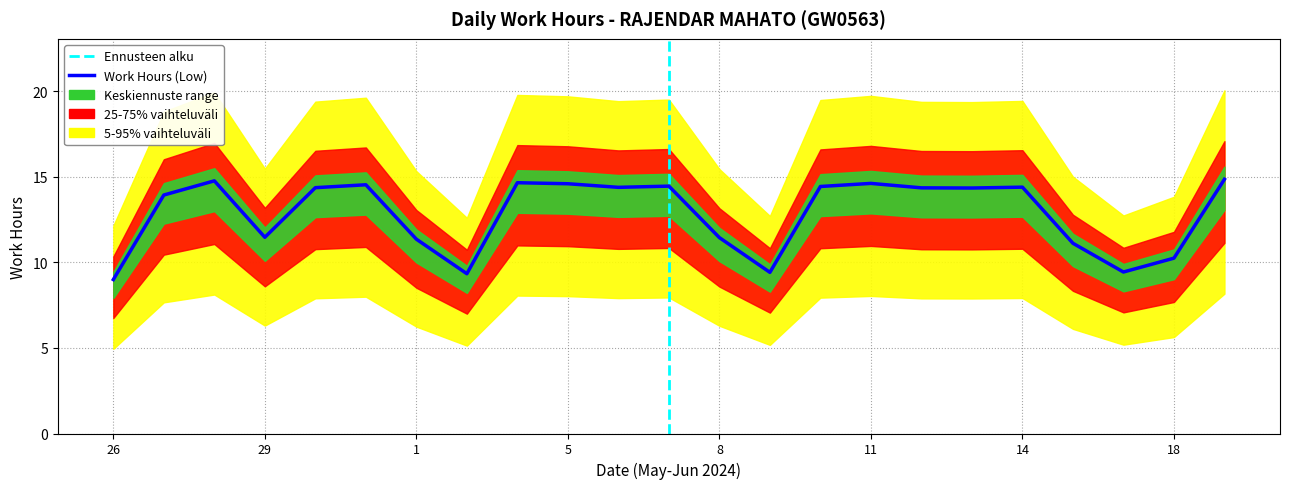

What is the sum of all values?

295.6